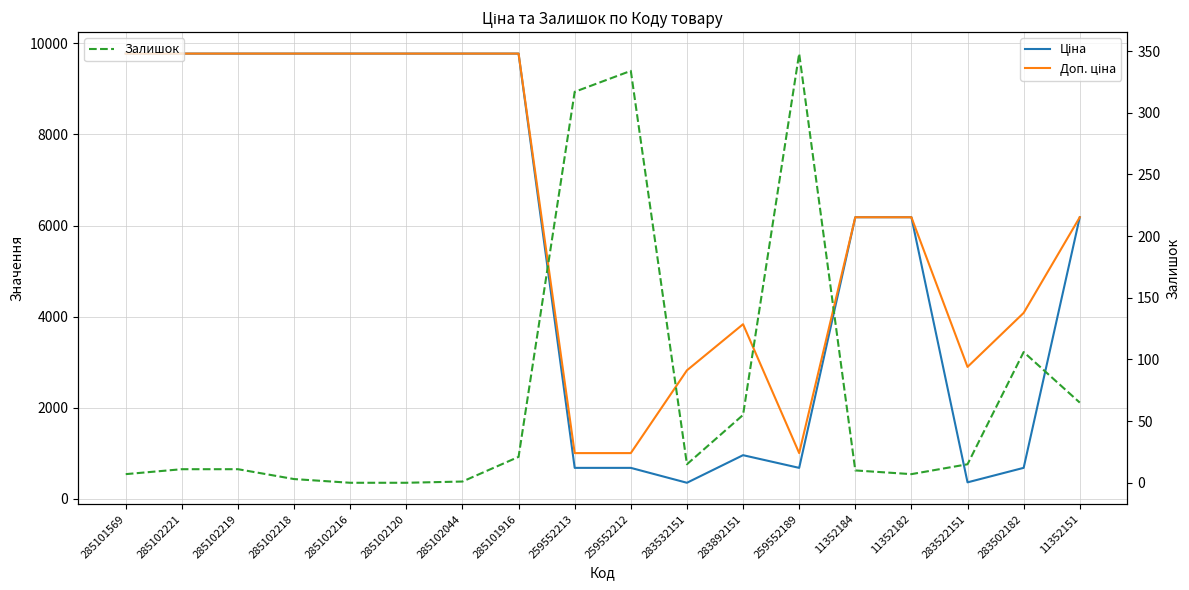

In Доп. ціна, how many points are lower than both neighbors (excluding endpoints)?

2